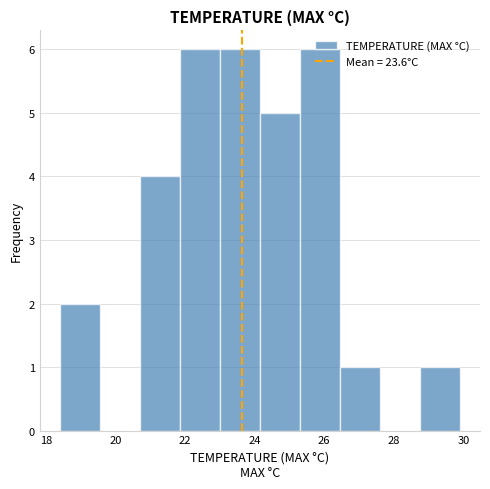

How tall is the bar that spans 20.70 to 21.85 on the x-axis? Neither the bar edges nor the heights are printed on the chart, so give them approximately, as read against the axes.

4